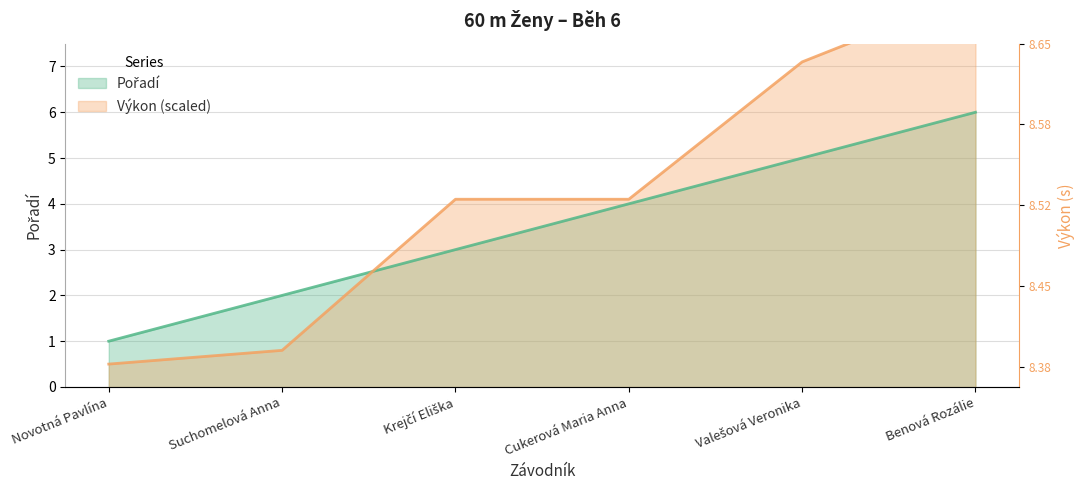

At which category is the sum across all series the highest?

Benová Rozálie